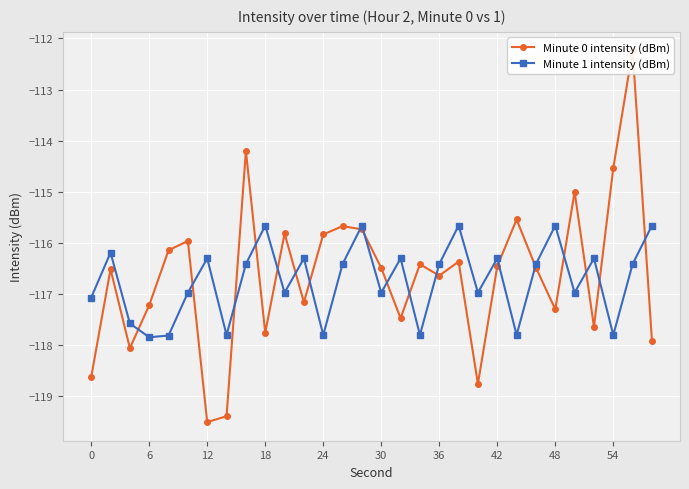

Where does the Minute 1 intensity (dBm) series first go above -116?

18